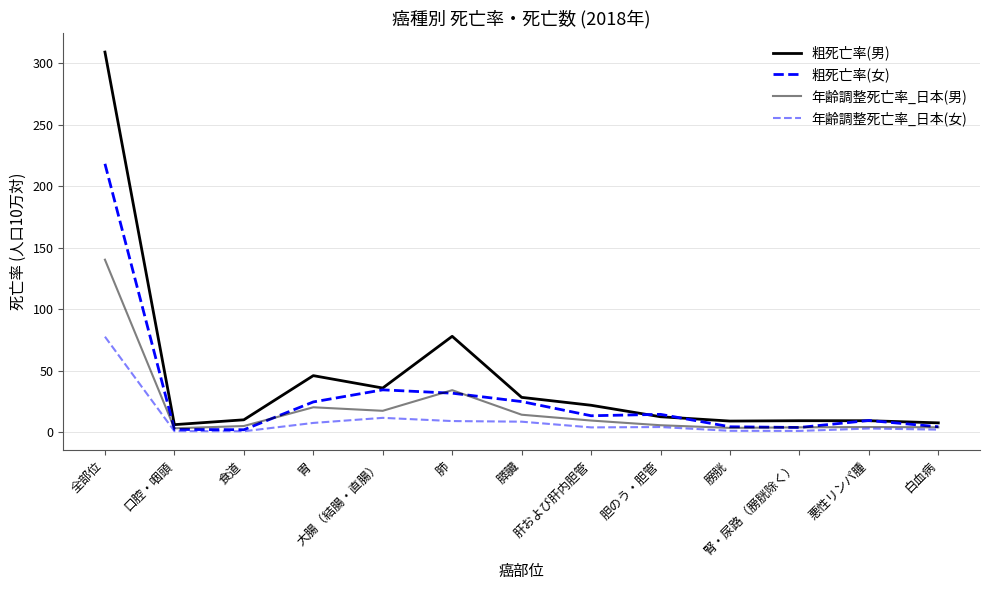

True or false: 粗死亡率(女) has more than 2 points higher than both neighbors.

True